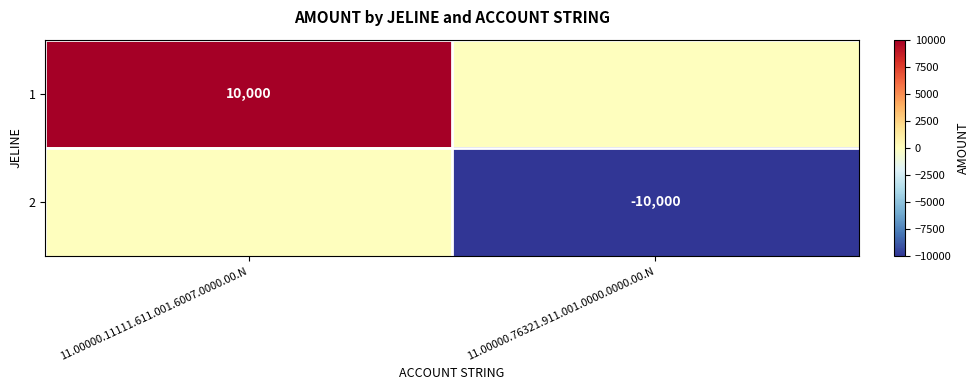

What is the spread (max minus min) of values at 11.00000.76321.911.001.0000.0000.00.N?

10000